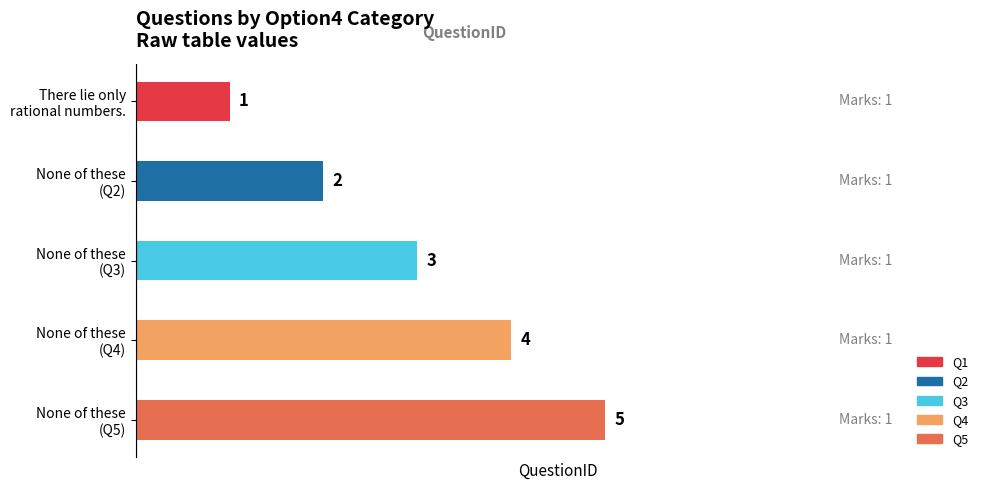

How many values are between 2 and 4?

3